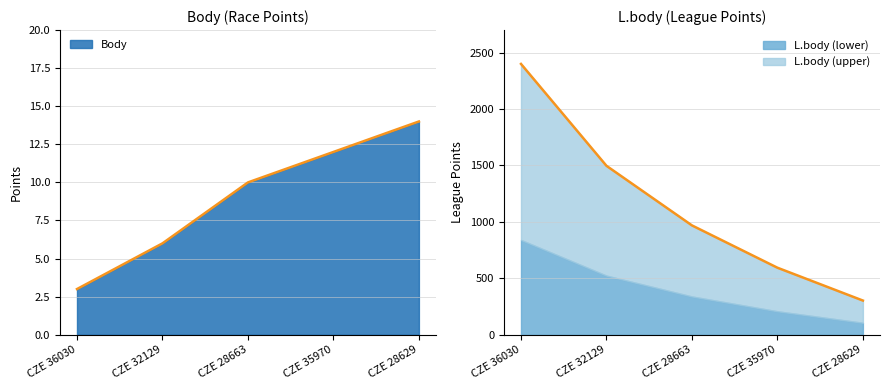

What is the label of the 5th point from the left?

CZE 28629